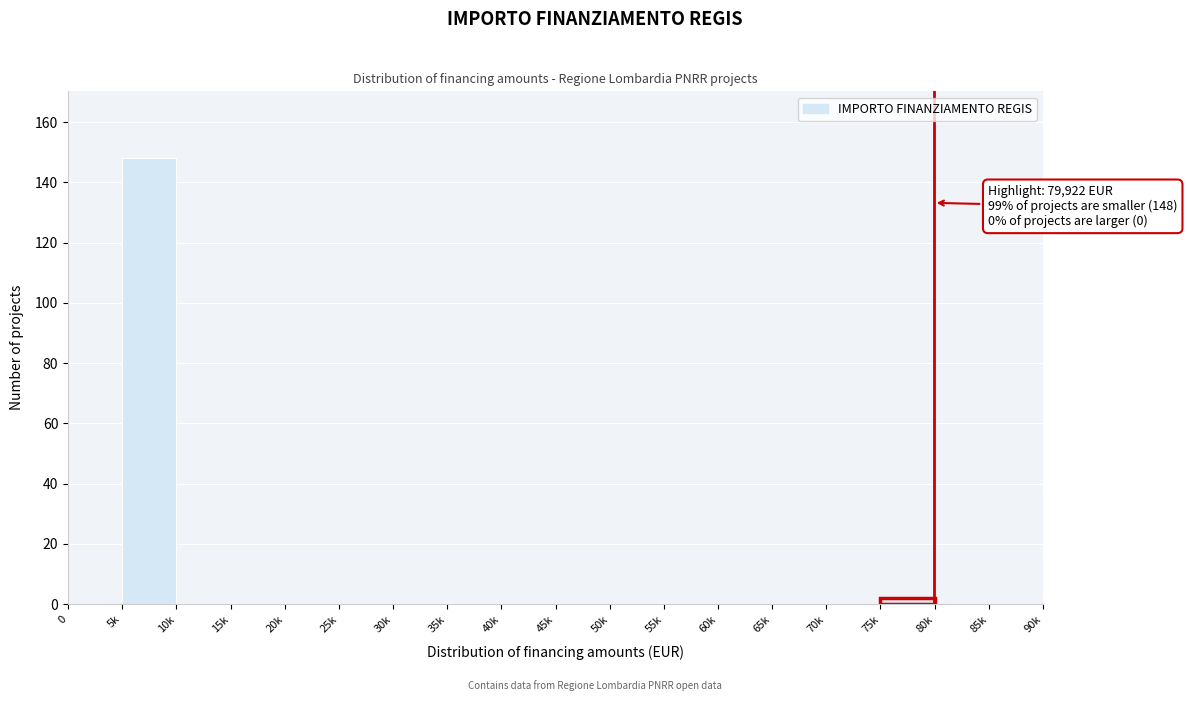

Reading left to right, extract all data points from this chart.

0=0	5k=148	10k=0	15k=0	20k=0	25k=0	30k=0	35k=0	40k=0	45k=0	50k=0	55k=0	60k=0	65k=0	70k=0	75k=2	80k=0	85k=0